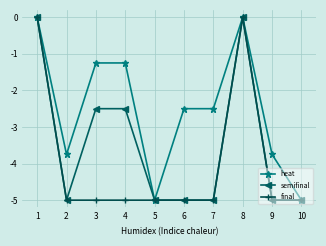

How many lines are shown in the chart?

3